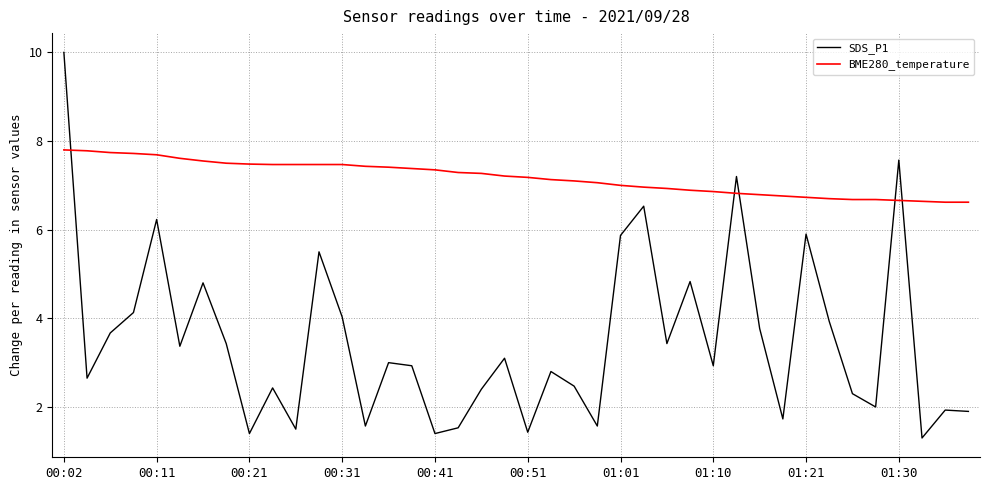

Which series has the largest range (max minus min)?

SDS_P1